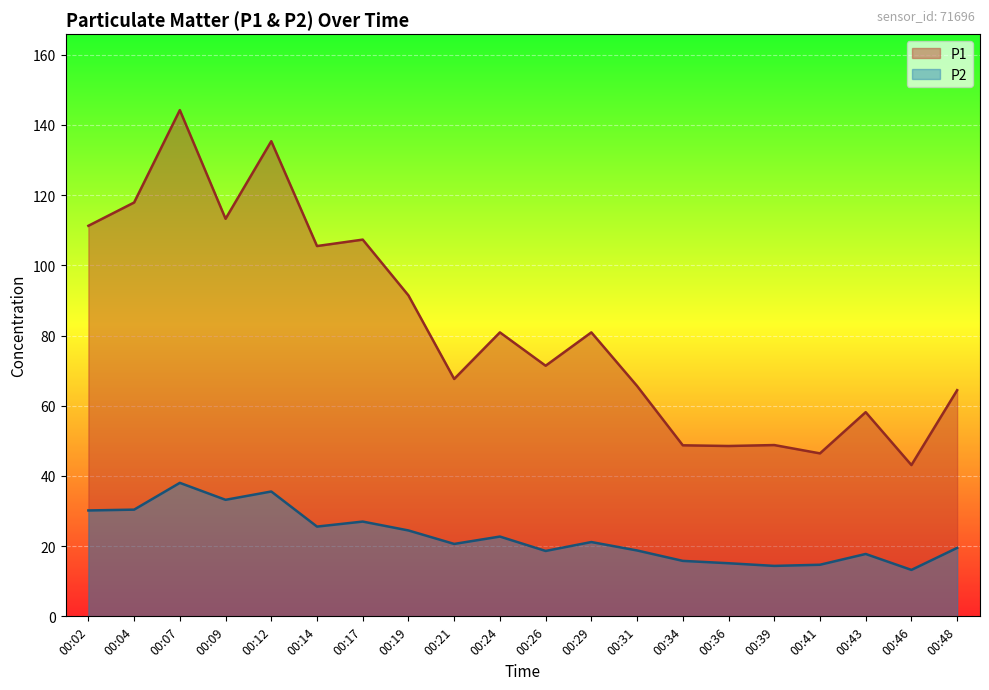

At which label does P2 first exceed 21?

00:02